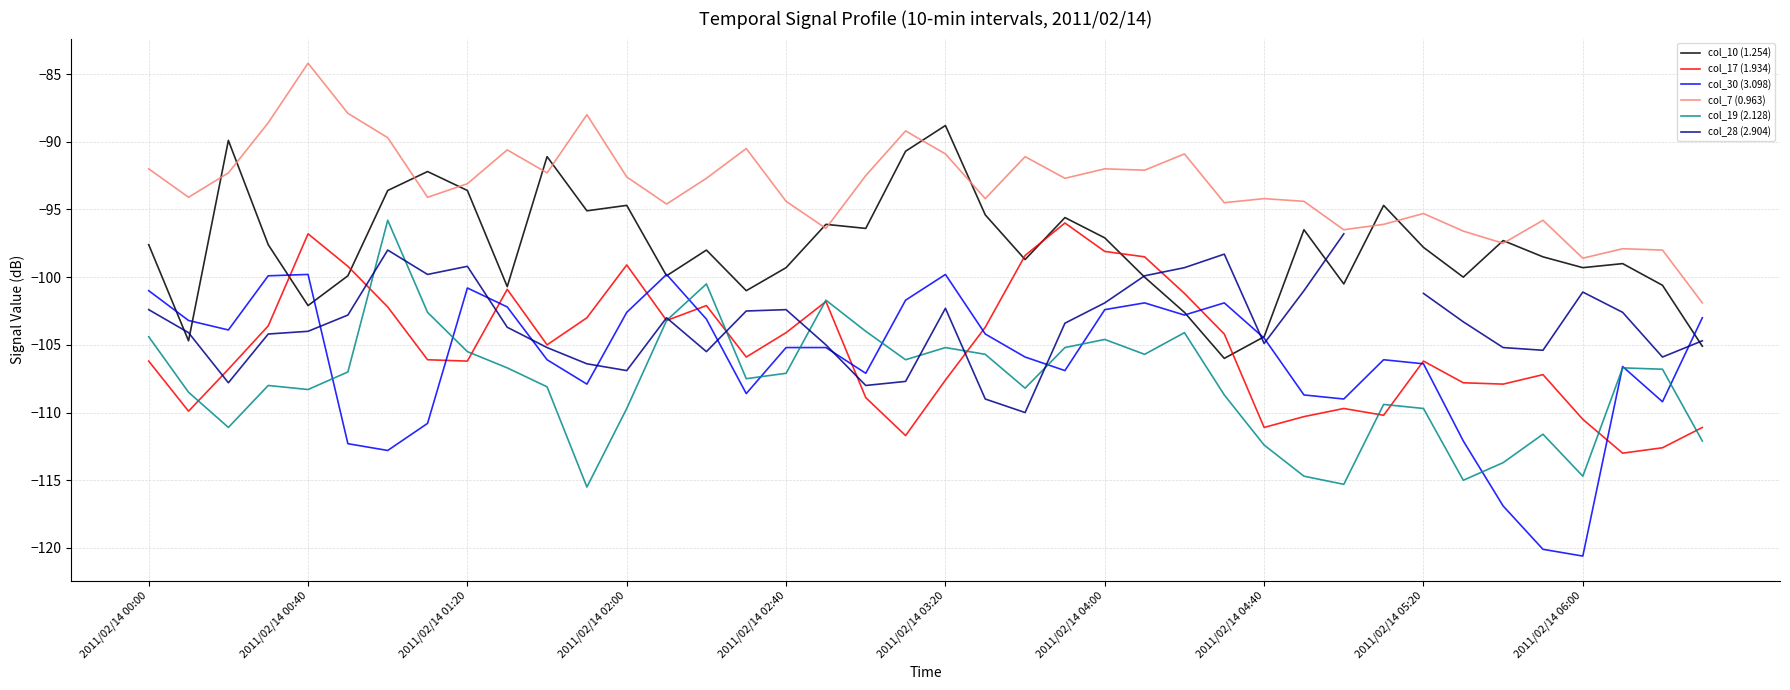

What is the highest value of the col_19 (2.128) series?

-95.8